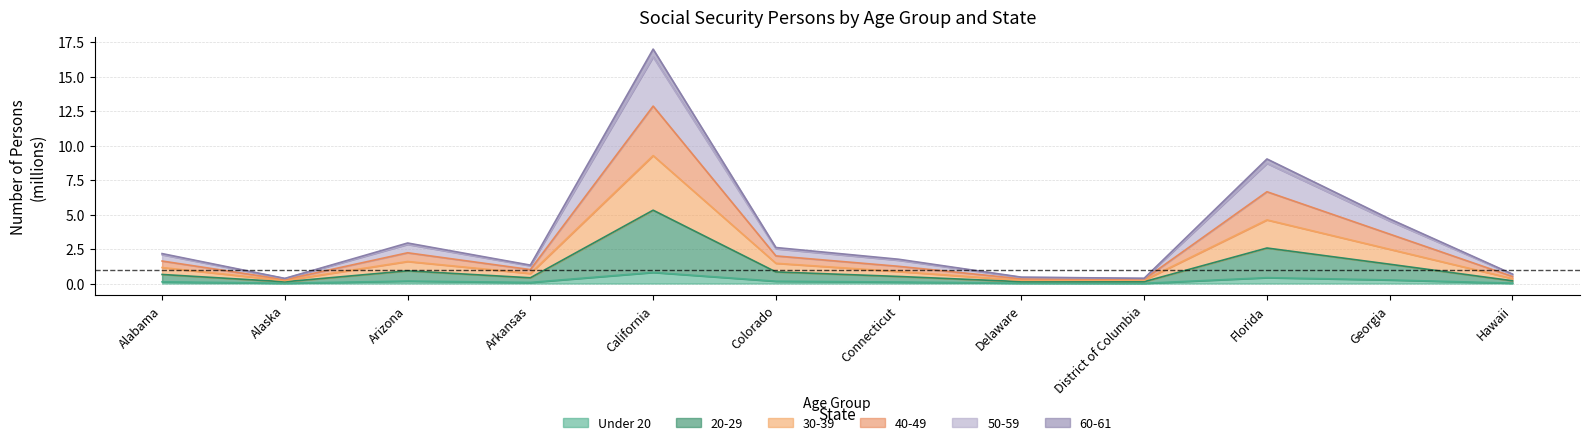

Rank the categories by 60-61 value from highest to lowest.

California, Florida, Georgia, Arizona, Colorado, Alabama, Connecticut, Arkansas, Hawaii, District of Columbia, Delaware, Alaska